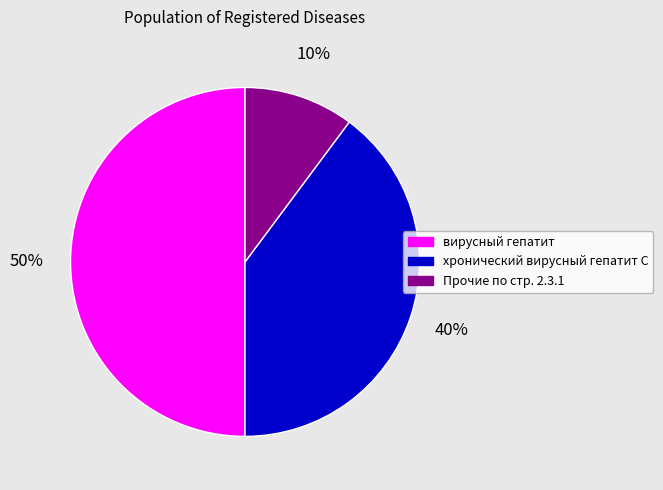

How many slices are in this pie chart?

3